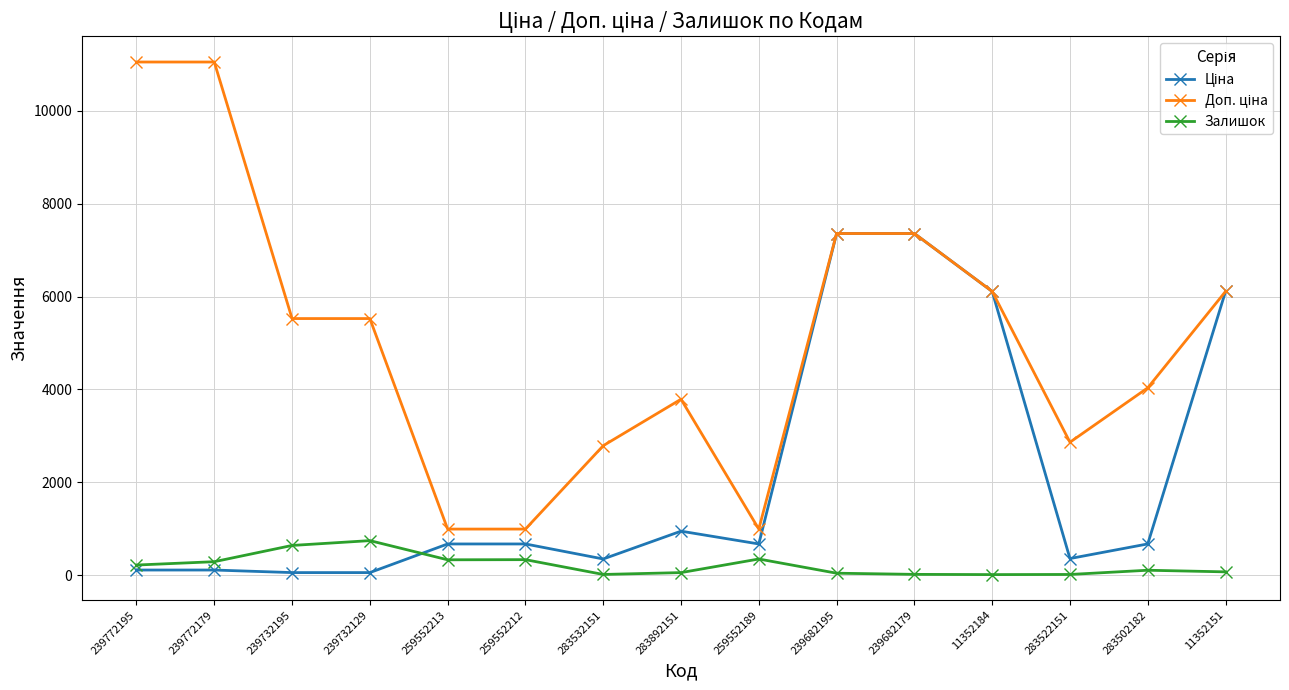

What is the maximum value shown in the chart?

11055.0